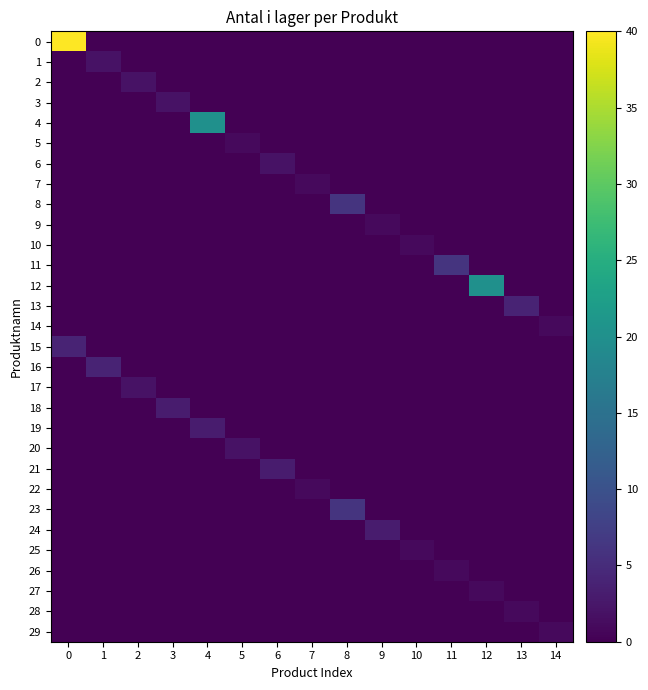

What is the total value across all series at 4?

23